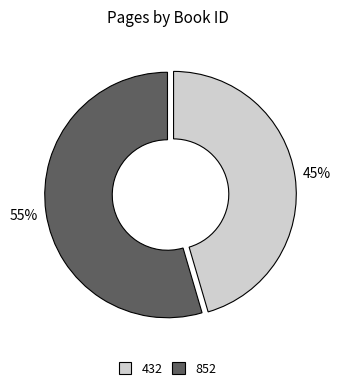

Rank the categories by value from highest to lowest.

852, 432